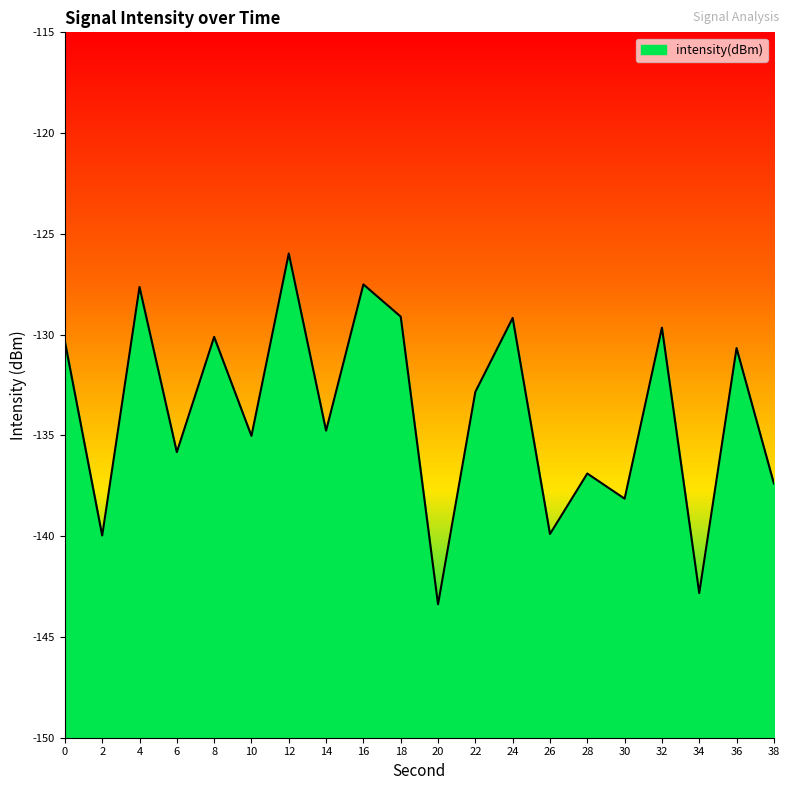

What is the change in value from 12 to 22?

-6.9